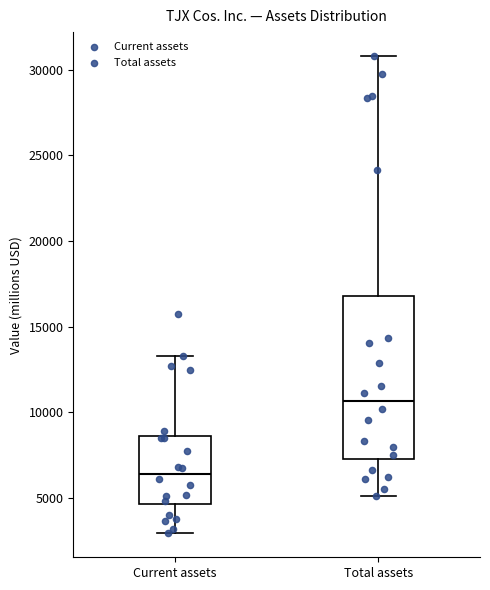

Reading left to right, read every box against the y-axis: the position of its median line, the range the box covers, and the ends of its whiskers. The values are not printed on the chart, so give them approximately, as read against the axis.

Current assets: median 6500, box 4500 to 8500, whiskers 3000 to 13500
Total assets: median 10500, box 7000 to 17000, whiskers 5000 to 31000